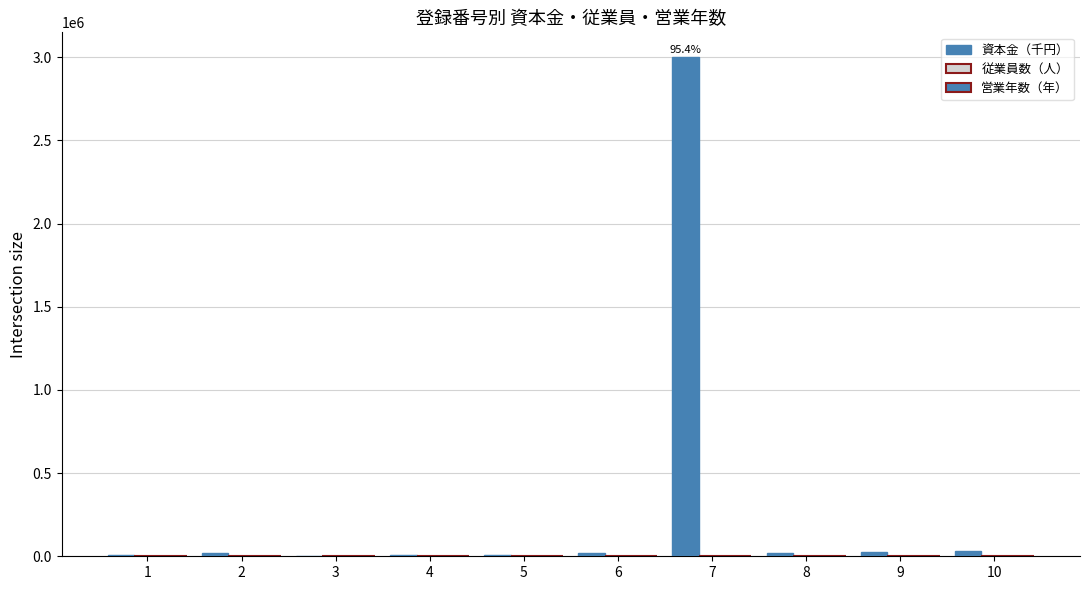

The 資本金（千円） series shows 3000 at 3. True or false?

True